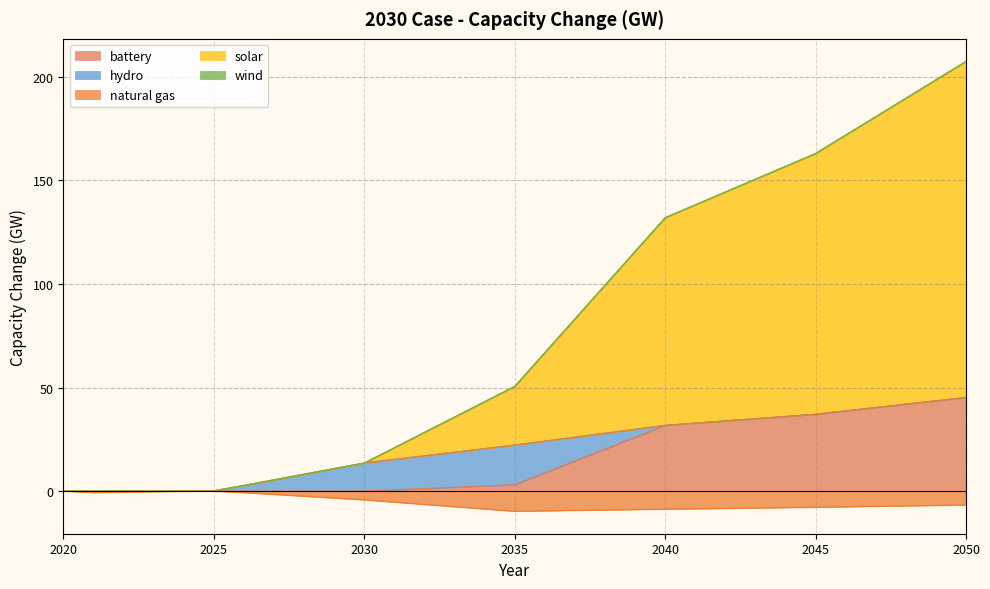

At which label does natural gas first exceed -7?

2020